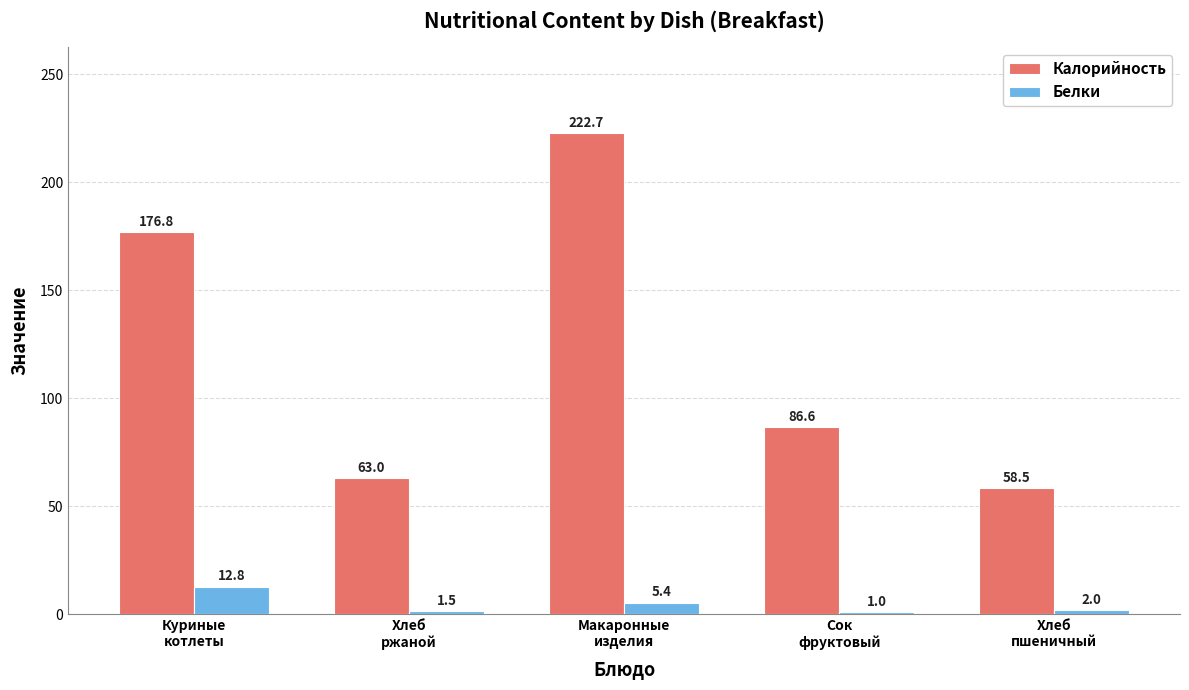

What is the label of the 4th bar from the right?

Хлеб
ржаной